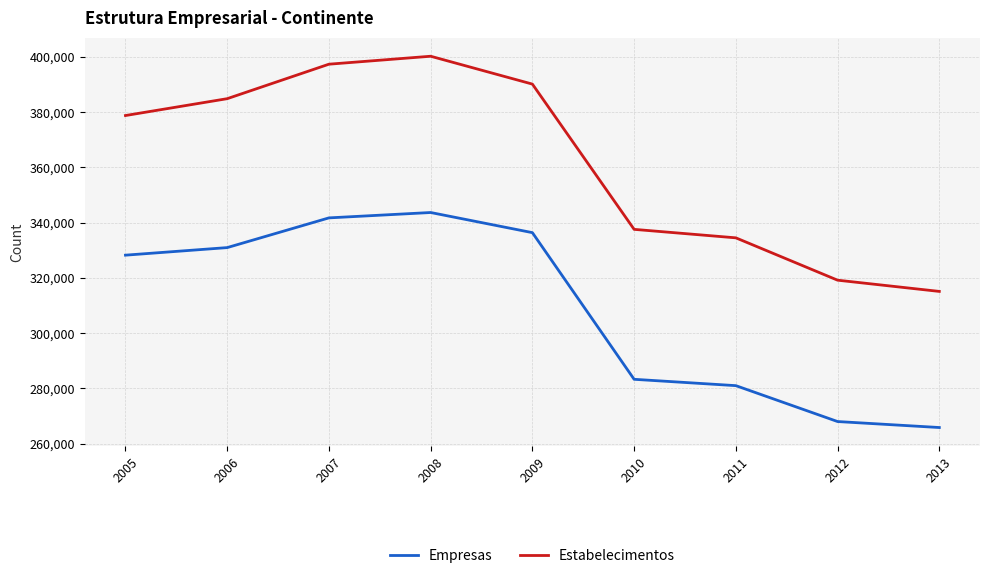

Rank the categories by Empresas value from highest to lowest.

2008, 2007, 2009, 2006, 2005, 2010, 2011, 2012, 2013